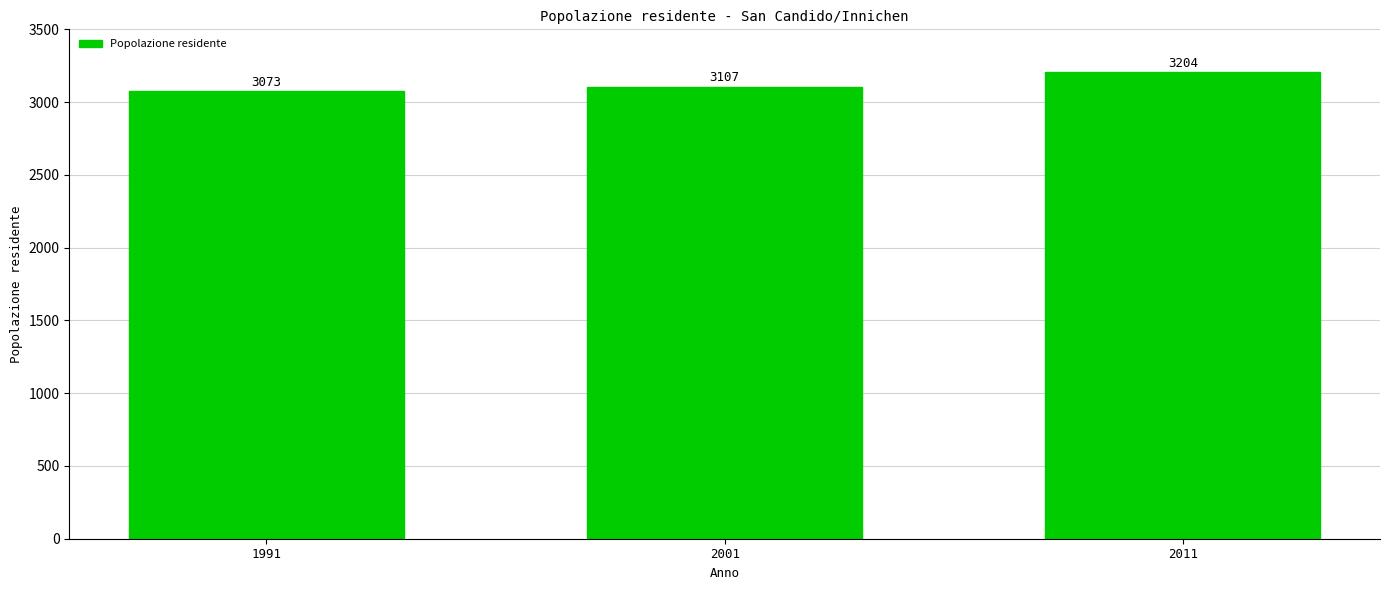

Count the values in the range 3073 to 3204.

3